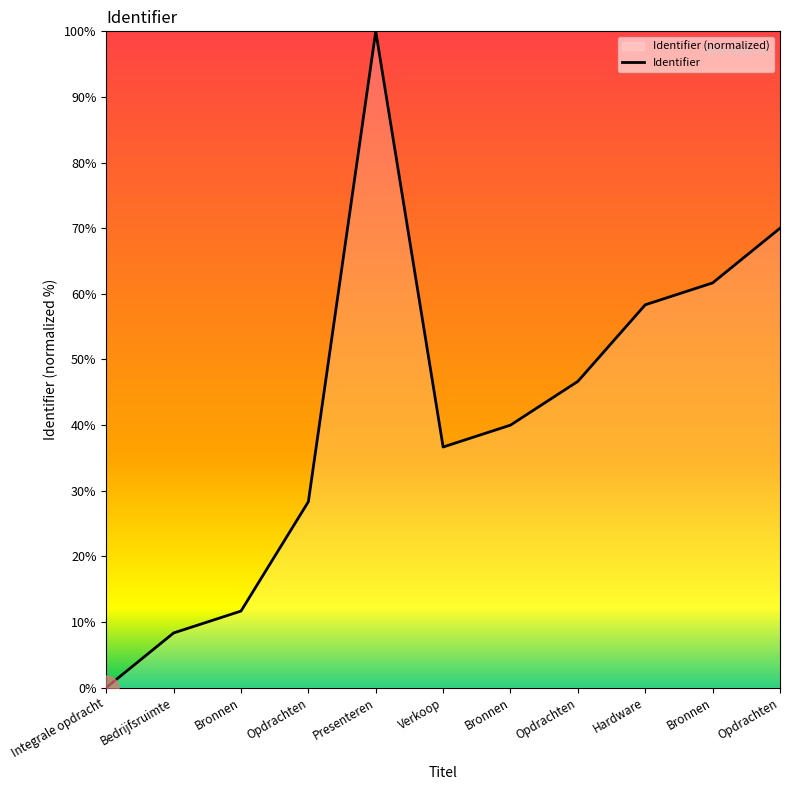

Approximately how many times larger is the value at Bronnen compared to Hardware?

0.2